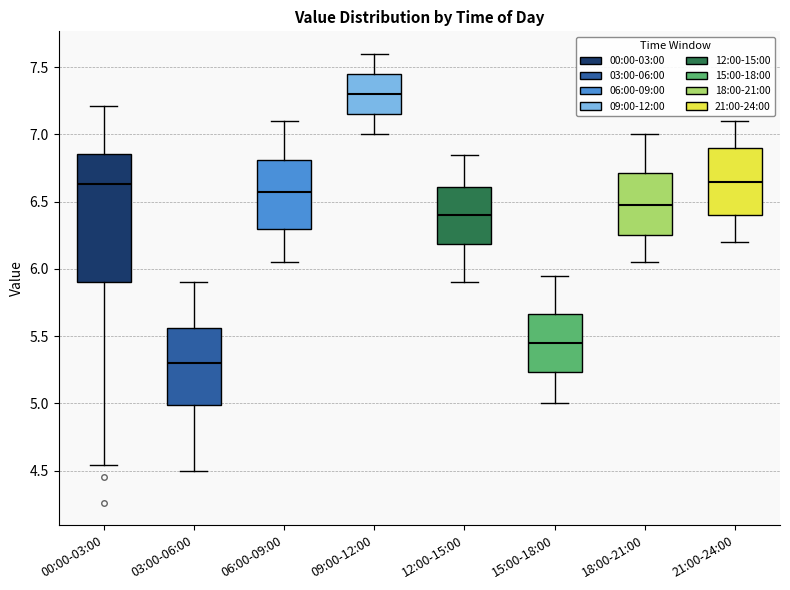

Reading left to right, transcribe this box plot: for each box, give where its median line is, the range the box spans, and where its two whiskers end, as read against the y-axis. The values are not printed on the chart, so give them approximately, as read against the axis.

00:00-03:00: median 6.65, box 5.90 to 6.85, whiskers 4.55 to 7.20
03:00-06:00: median 5.30, box 5.00 to 5.55, whiskers 4.50 to 5.90
06:00-09:00: median 6.60, box 6.30 to 6.80, whiskers 6.05 to 7.10
09:00-12:00: median 7.30, box 7.15 to 7.45, whiskers 7.00 to 7.60
12:00-15:00: median 6.40, box 6.20 to 6.60, whiskers 5.90 to 6.85
15:00-18:00: median 5.45, box 5.25 to 5.65, whiskers 5.00 to 5.95
18:00-21:00: median 6.50, box 6.25 to 6.70, whiskers 6.05 to 7.00
21:00-24:00: median 6.65, box 6.40 to 6.90, whiskers 6.20 to 7.10